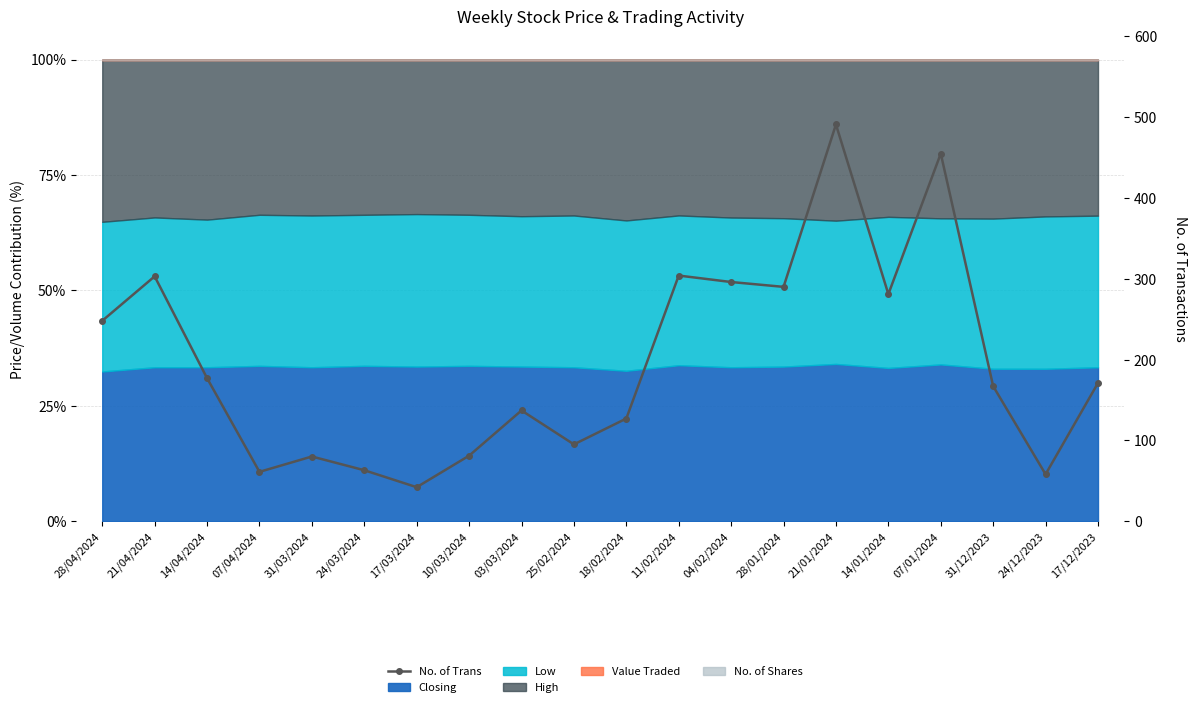

What value does the data have at 21/01/2024, to the nearest 10?

490